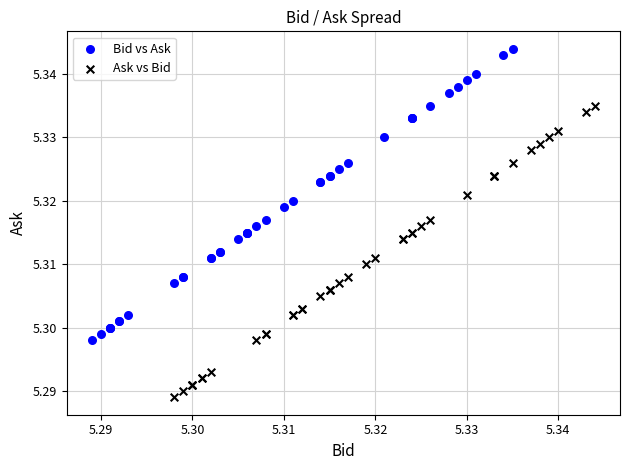

Which series reaches the maximum Y coordinate?

Bid vs Ask